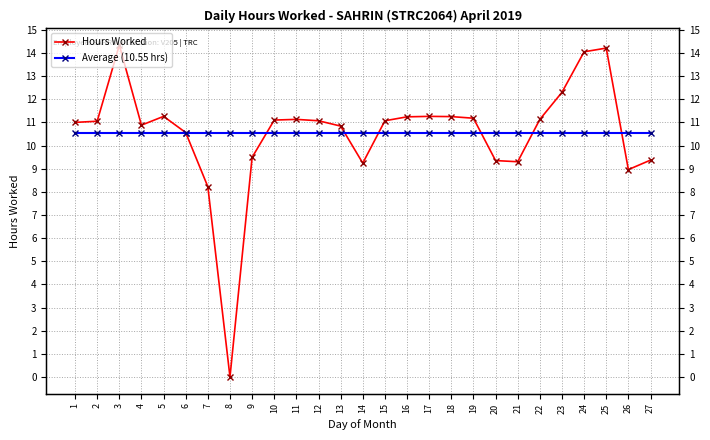

What is the sum of the Average (10.55 hrs) values at 18 and 26?

21.1